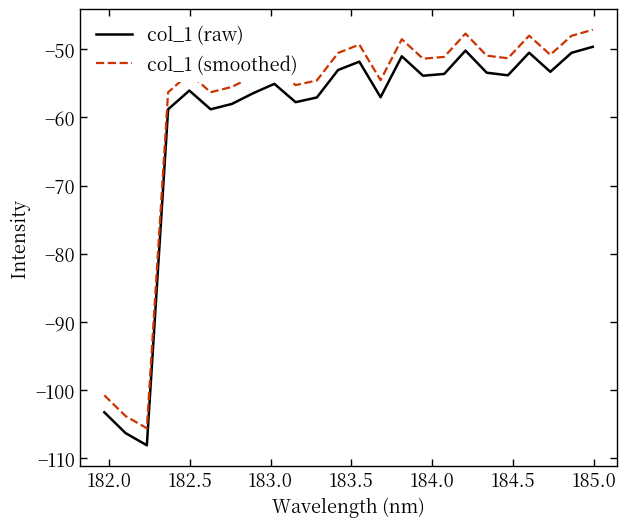

What is the maximum value for col_1 (smoothed)?

-47.1